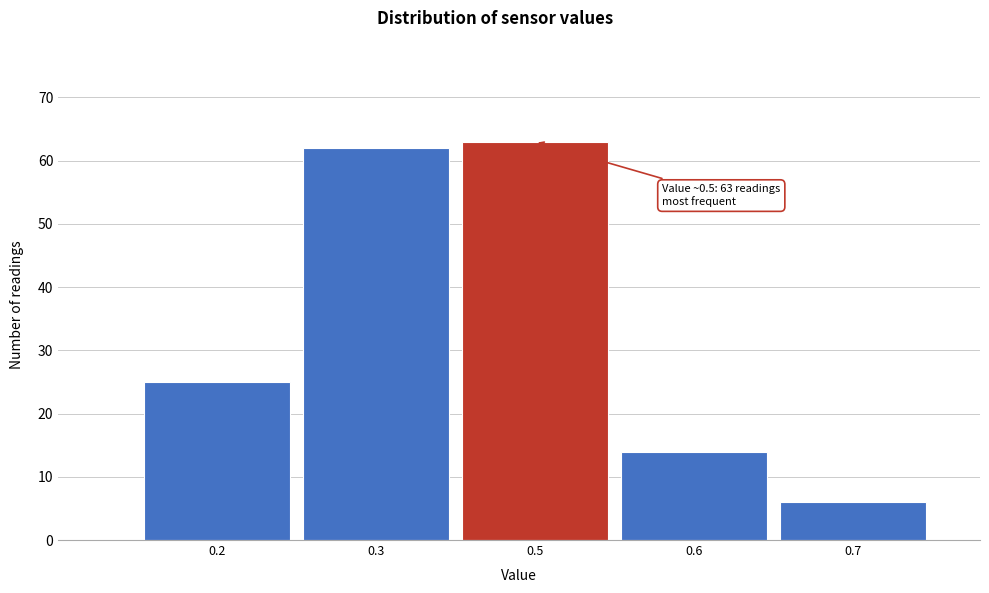

Reading left to right, list all the values displayed in this chart.

0.2=25	0.3=62	0.5=63	0.6=14	0.7=6